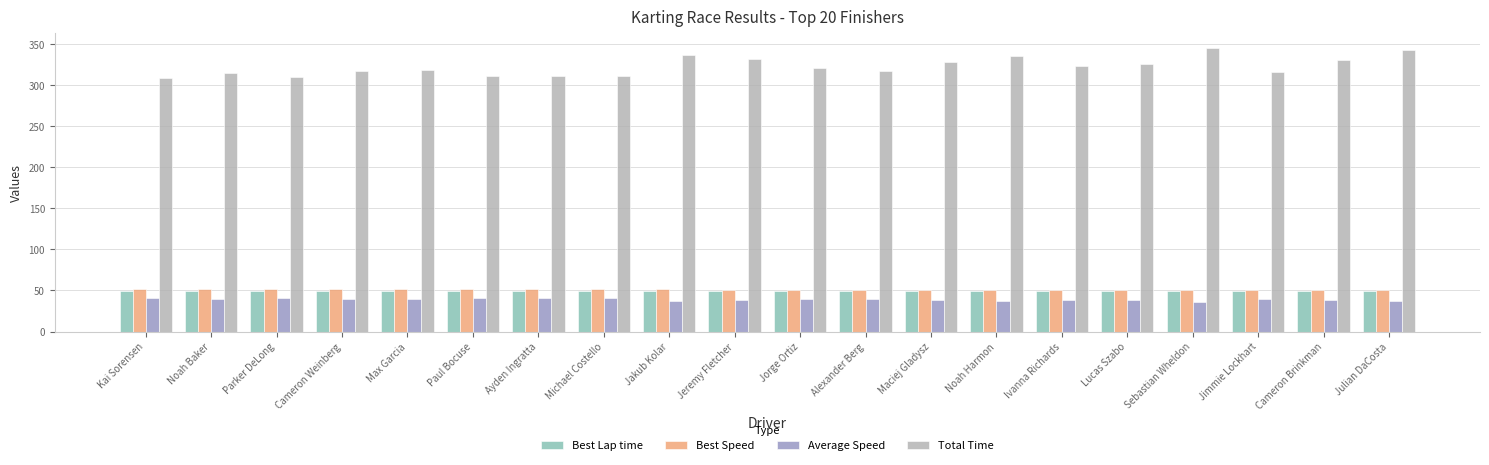

Are the bars grouped side by side (vs. stacked)?

Yes